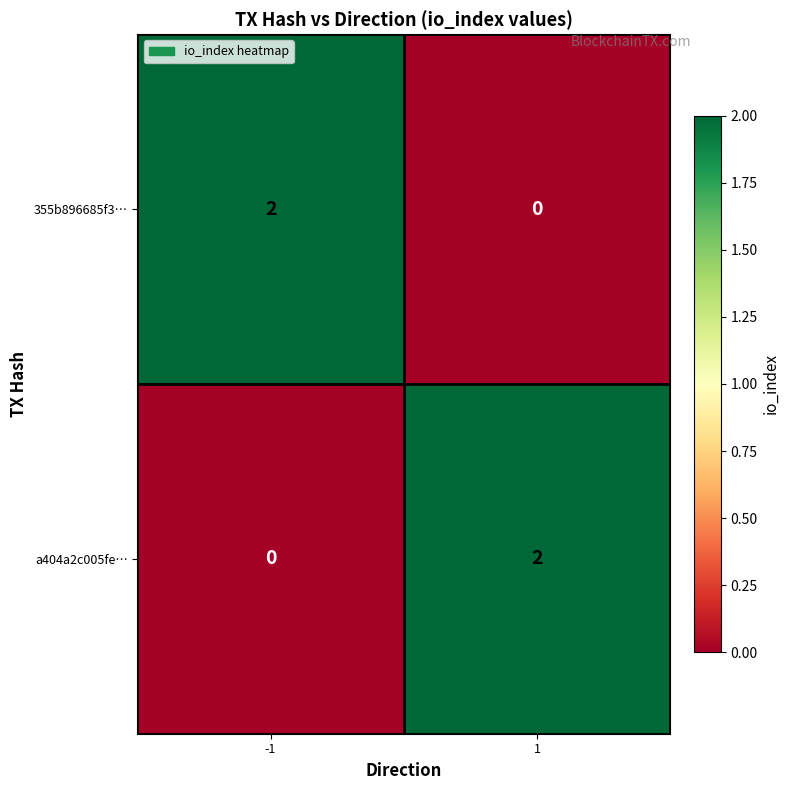

The 355b896685f3… series shows 3 at -1. True or false?

False